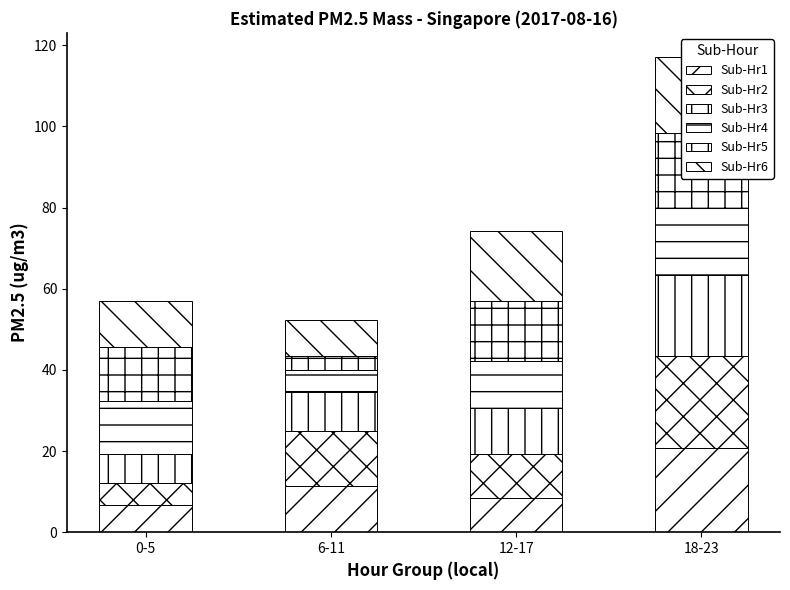

What is the difference between the maximum and minimum values in the Sub-Hr3 series?

12.9